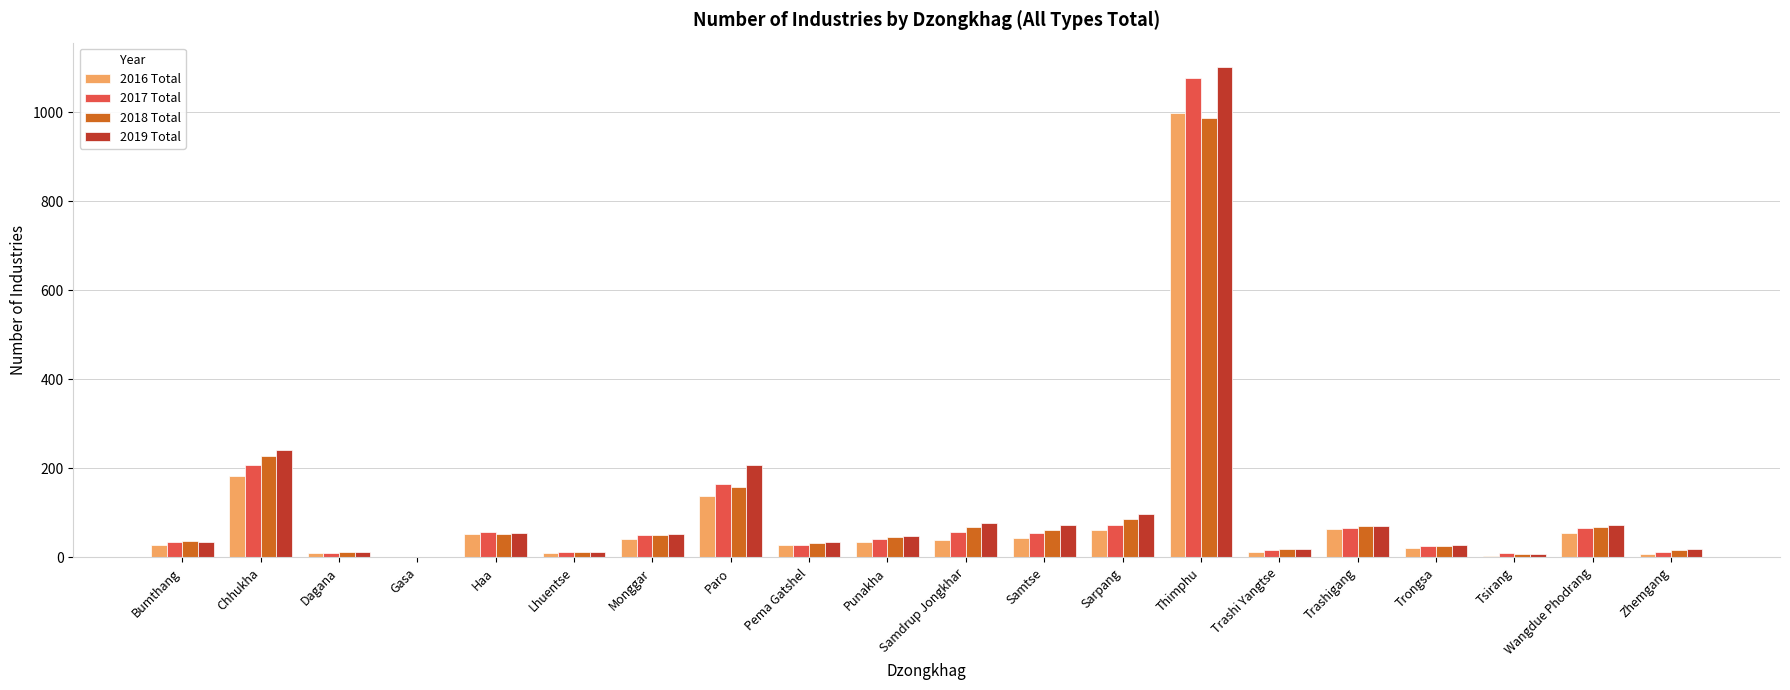

What is the spread (max minus min) of values at Dagana?

4